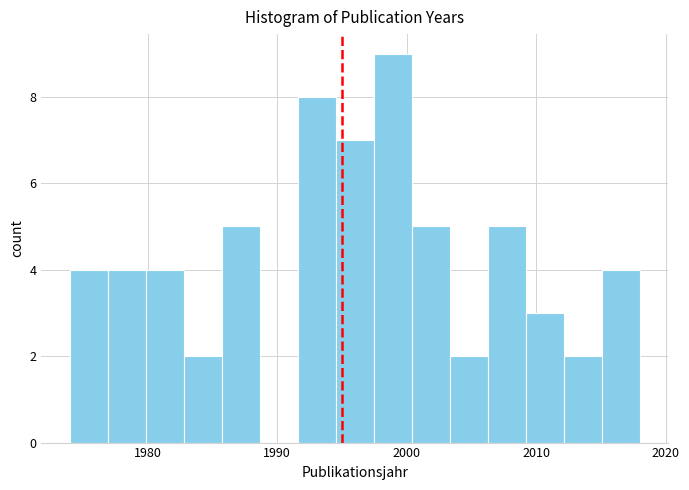

Around what value on the x-axis is the tallest bar? Give the approximate position of its centre, as read against the axis.

1999